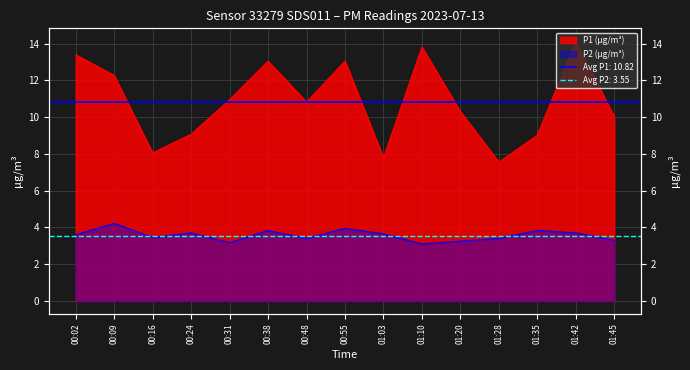

At how many categories does at least one series exceed 6?

15